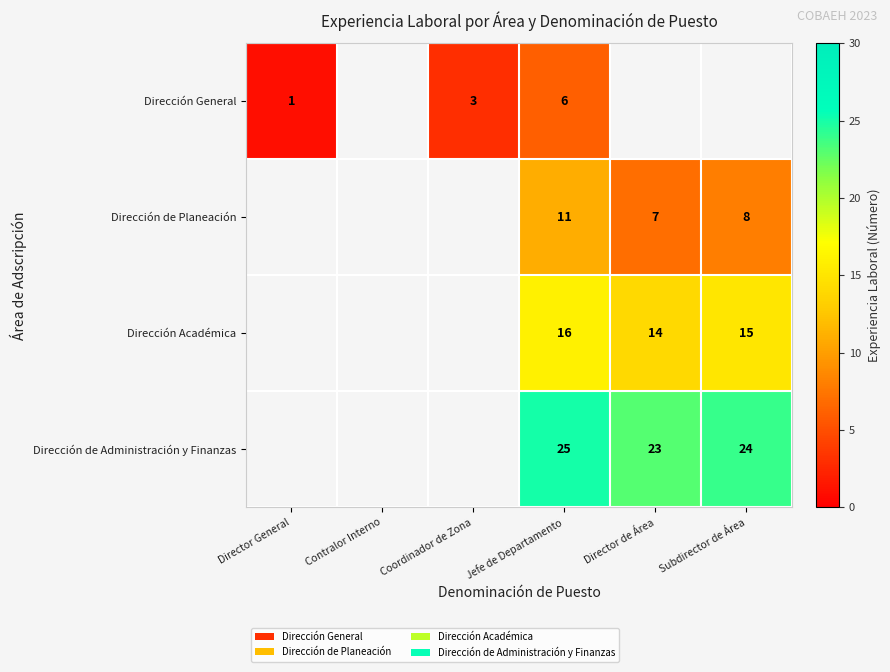

What is the total value across all series at Jefe de Departamento?

58